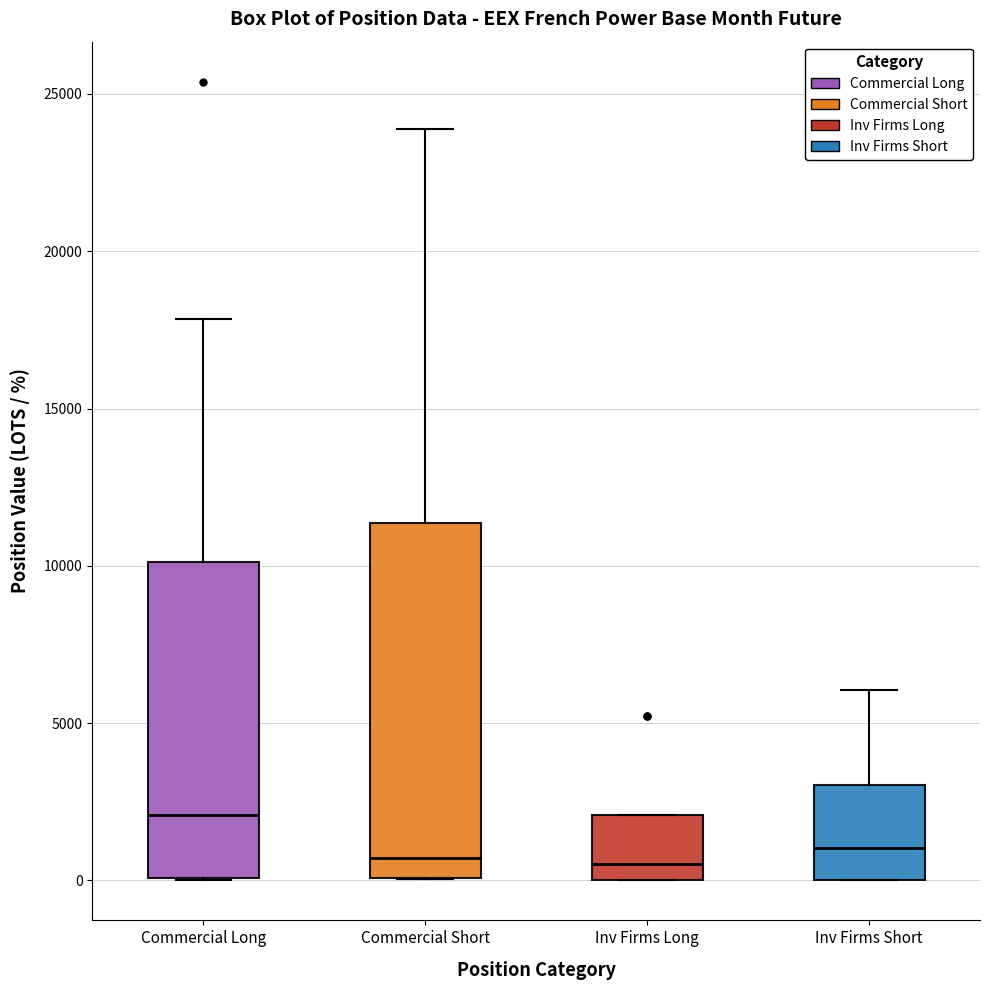

Which box is the tallest, from its lower edge to its upper edge?

Commercial Short